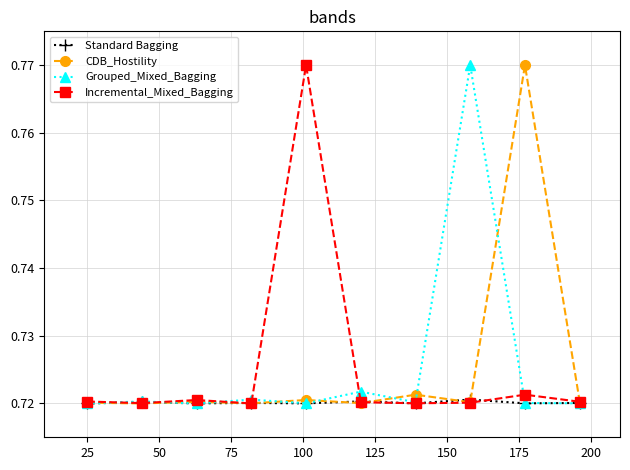

At how many categories does at least one series exceed 0?

10